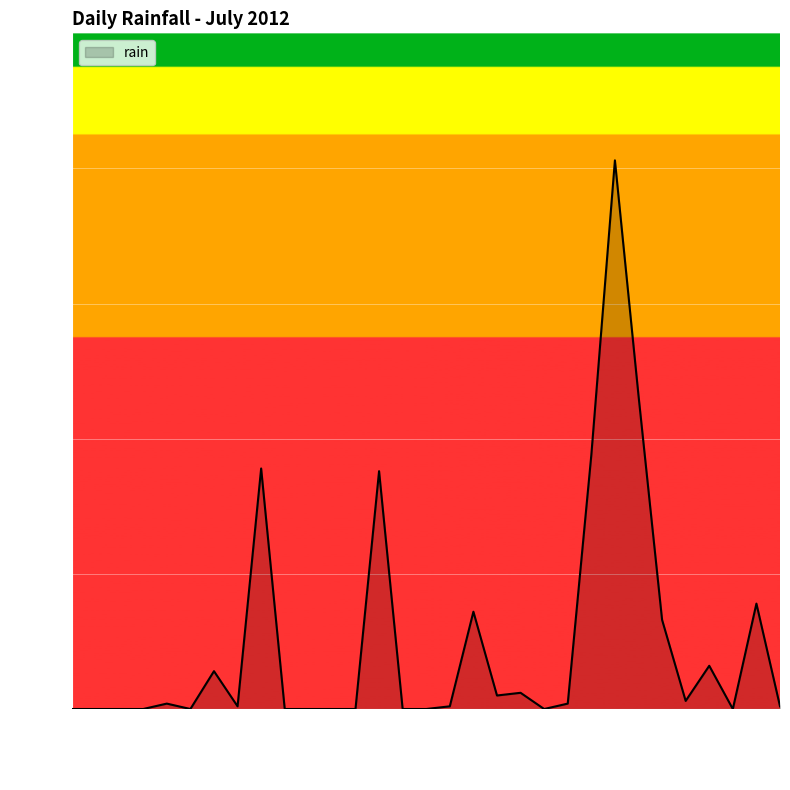

What is the maximum value shown in the chart?

40.6